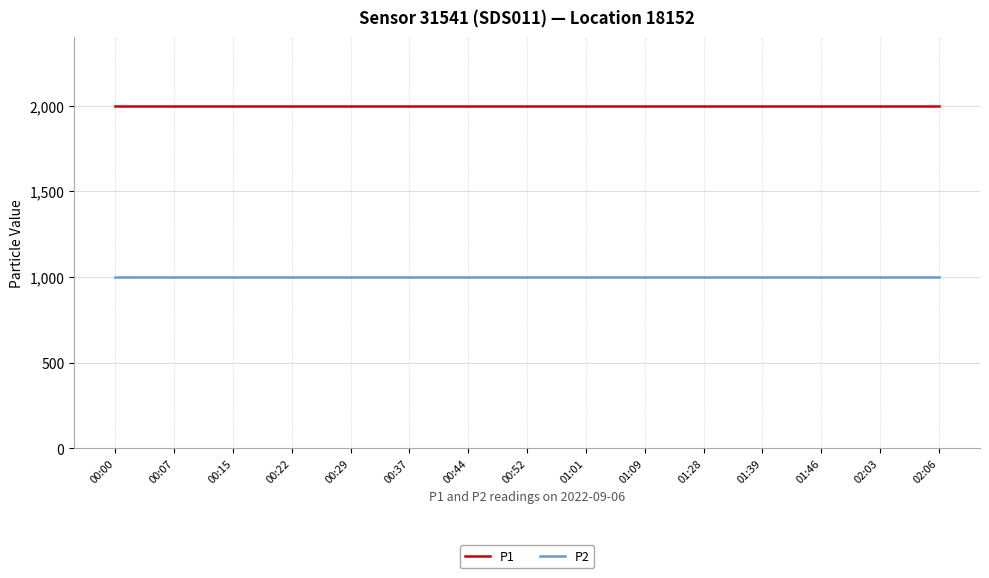

True or false: P1 and P2 cross at least once.

False